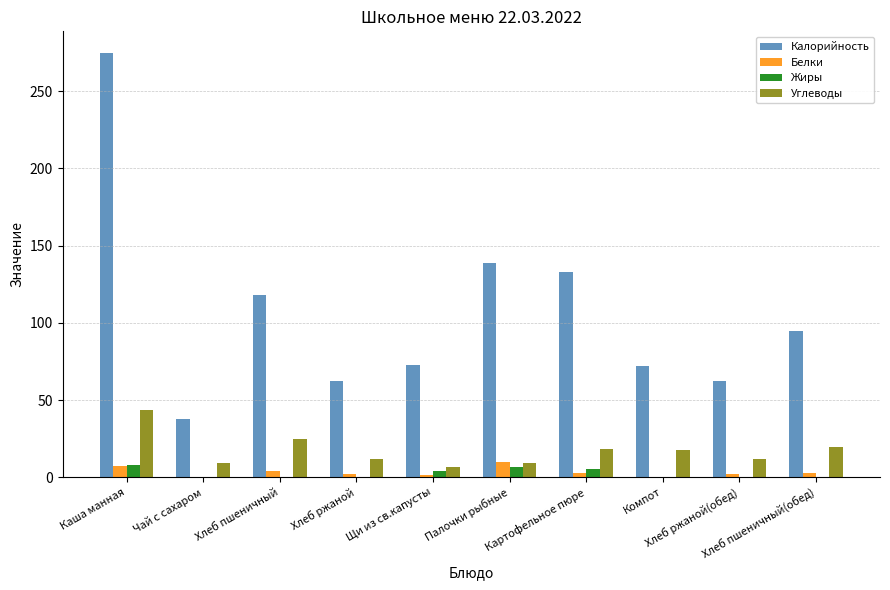

The Калорийность series shows 139.0 at Палочки рыбные. True or false?

True